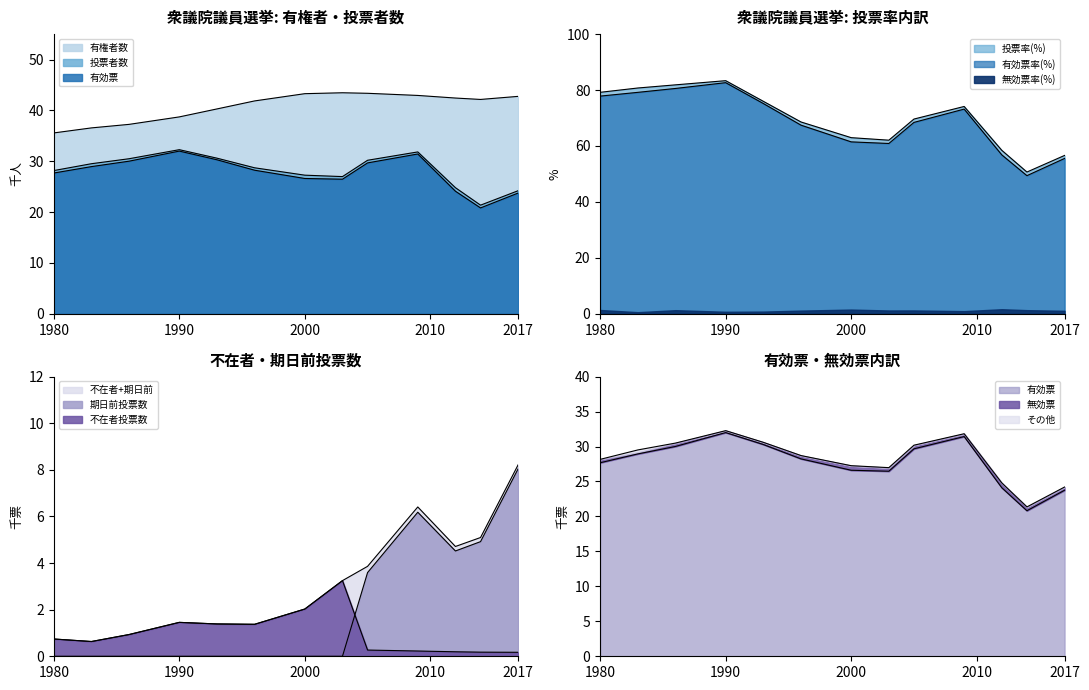

True or false: 有権者数 and 不在者投票数 cross at least once.

False